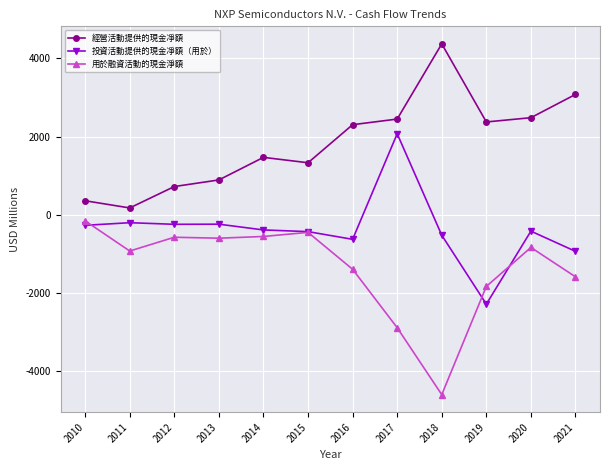

What is the sum of the 經營活動提供的現金凈額 values at 2014 and 2013?

2359